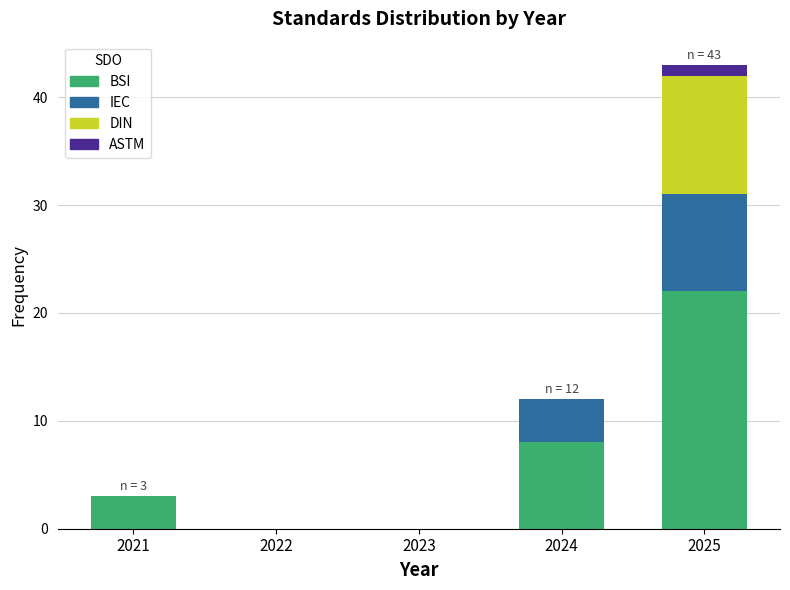

Reading right to left, list the values for the BSI series.

2025=22	2024=8	2023=0	2022=0	2021=3